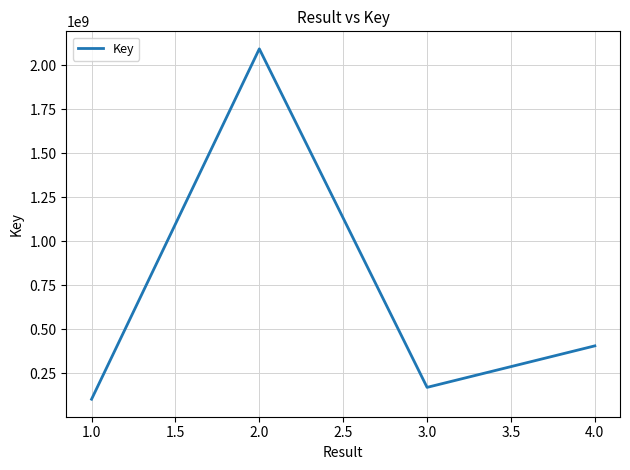

List the labels in order of value, largest first.

2.0, 4.0, 3.0, 1.0